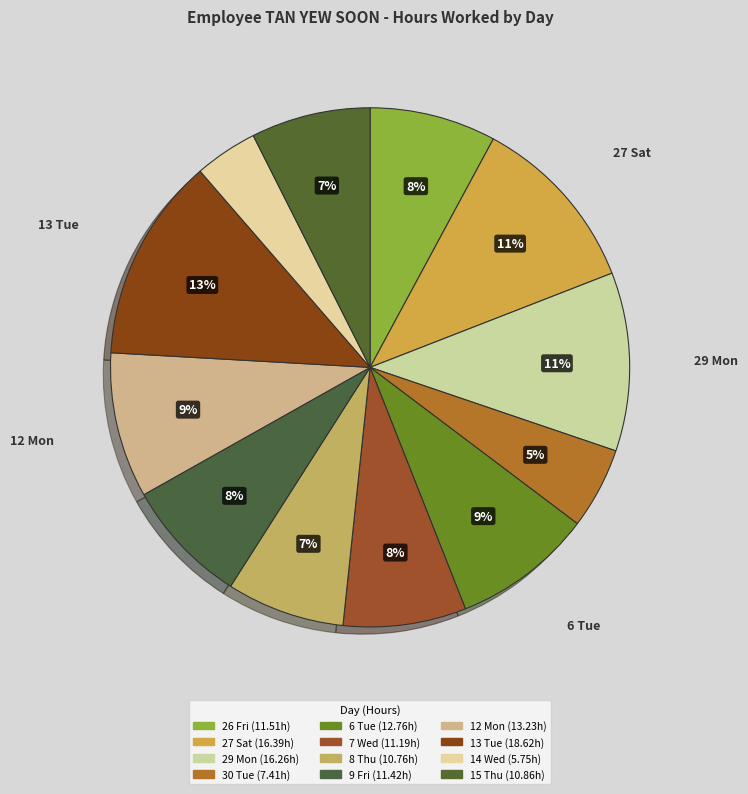

Which has a higher value, 27 Sat or 9 Fri?

27 Sat